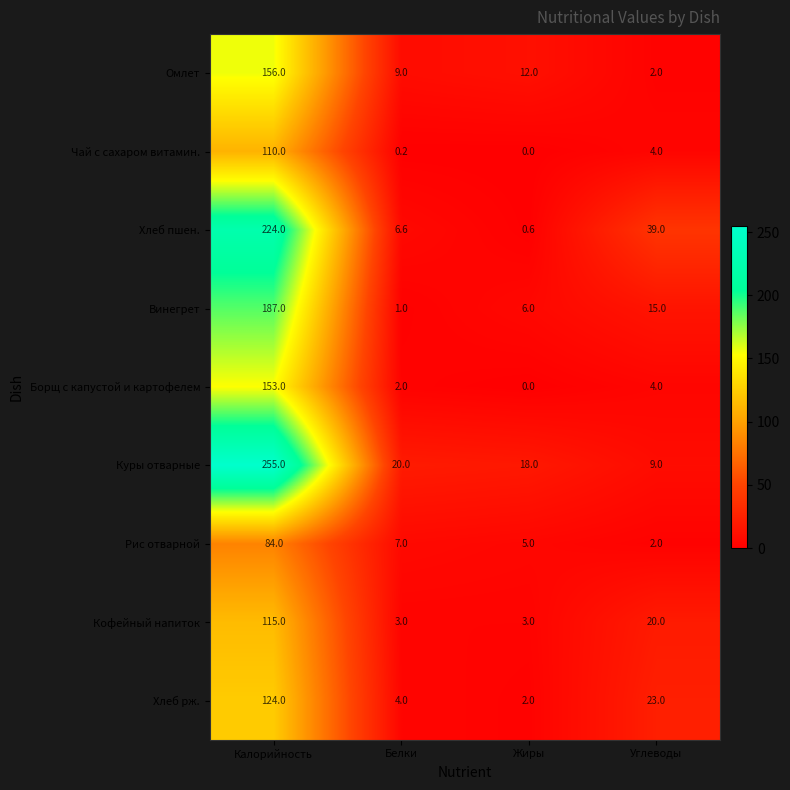

What is the spread (max minus min) of values at Калорийность?

171.0